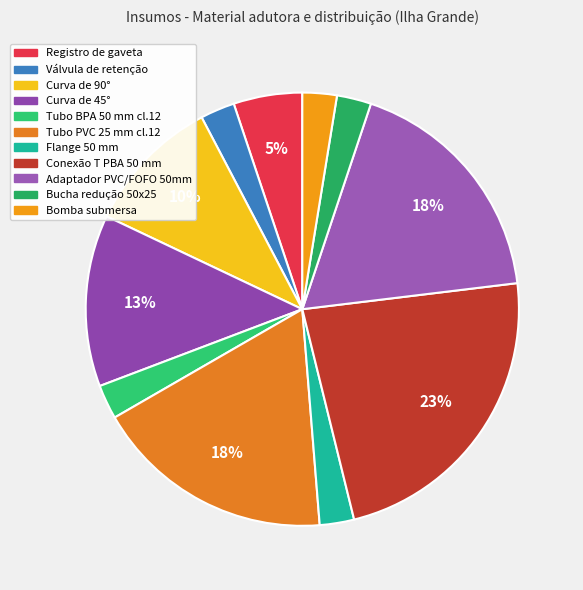

How many slices are in this pie chart?

11